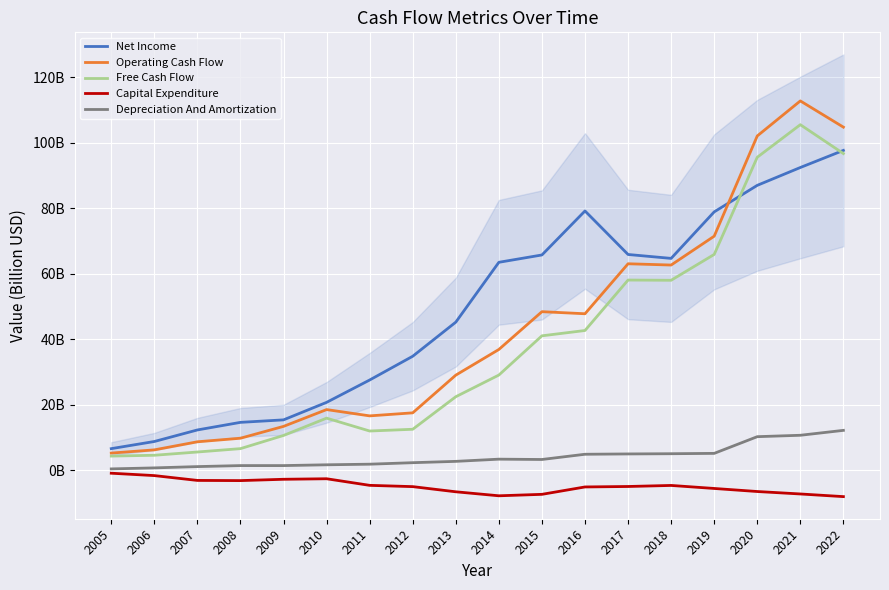

What is the value of the Free Cash Flow point at the 16th from the left?

95.6